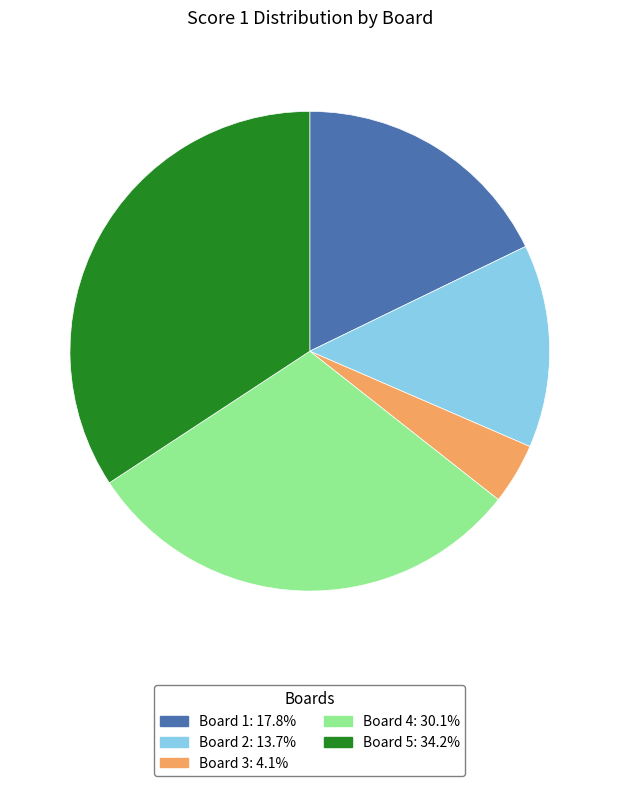

Is there a majority slice in this chart?

No